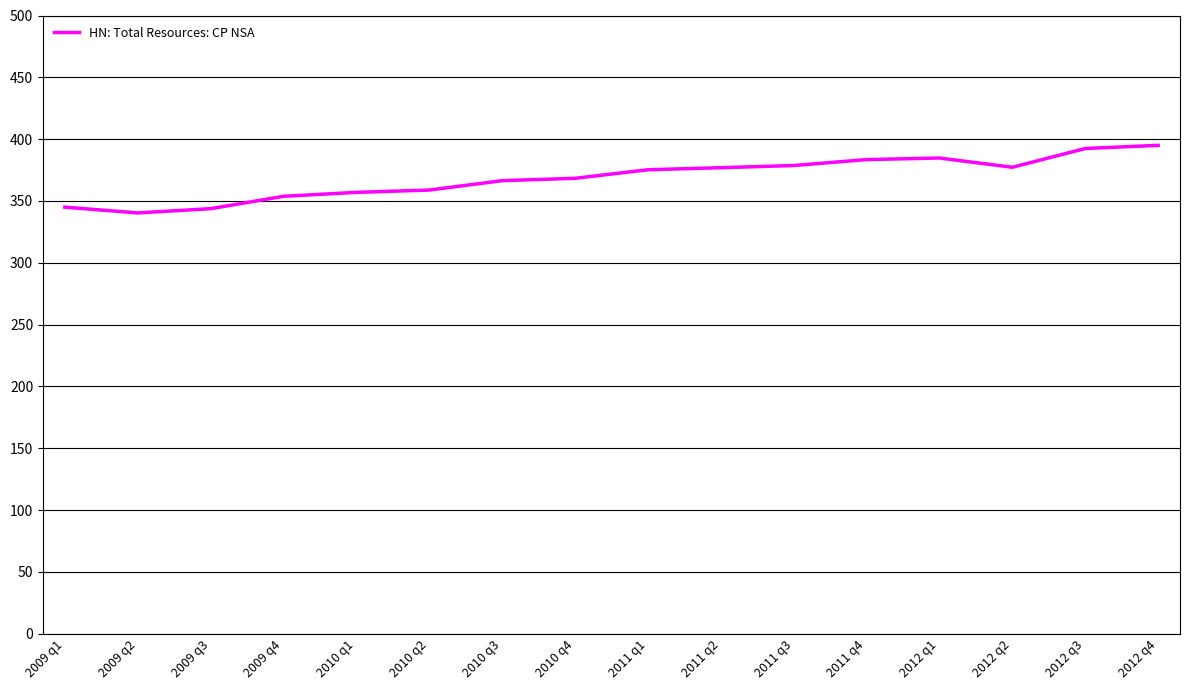

Between 2010 q1 and 2010 q2, which is larger?

2010 q2